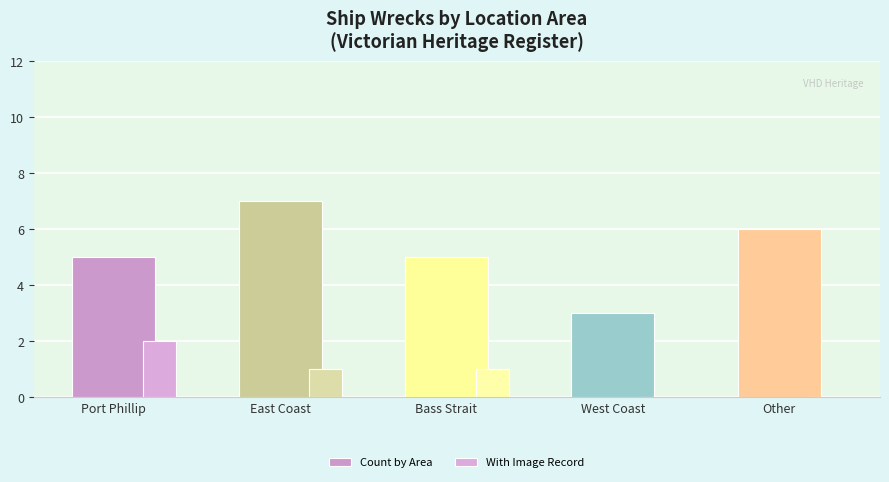

What is the label of the 4th bar from the left?

West Coast